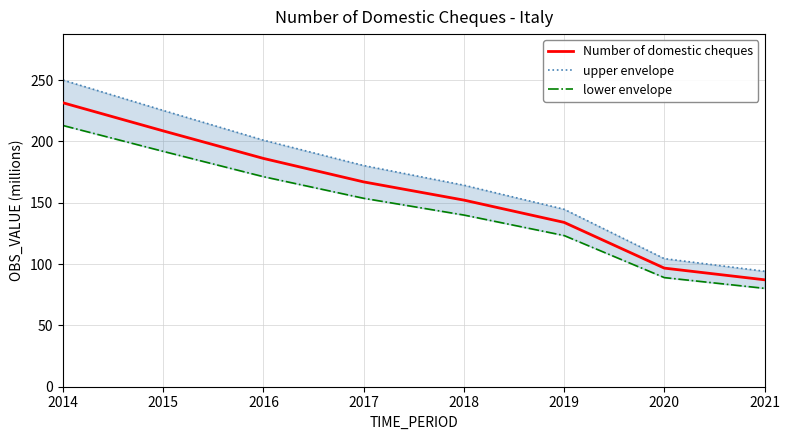

What is the spread (max minus min) of values at 2019?

21.4